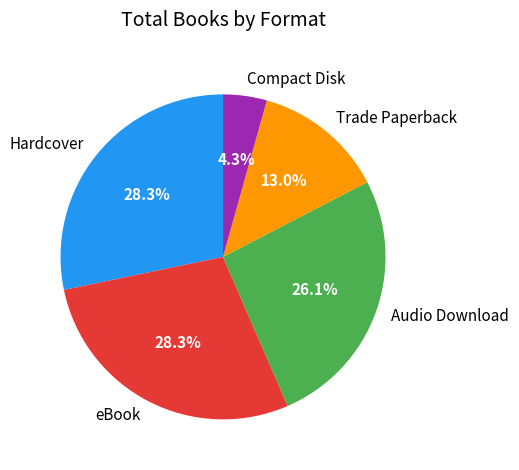

Which slice is the smallest?

Compact Disk